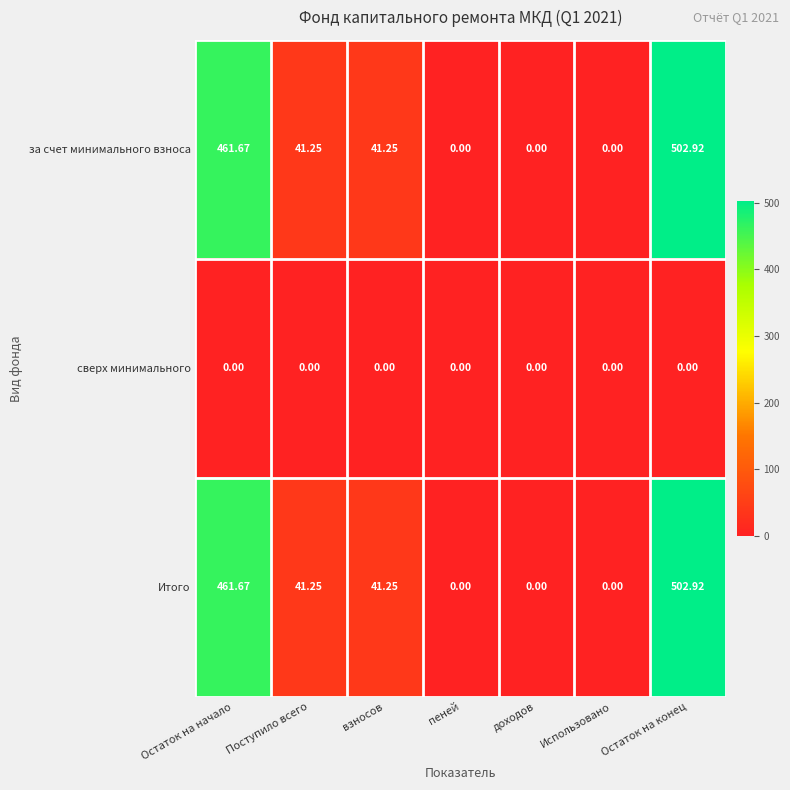

Where does the за счет минимального взноса series first go above 41?

Остаток на начало